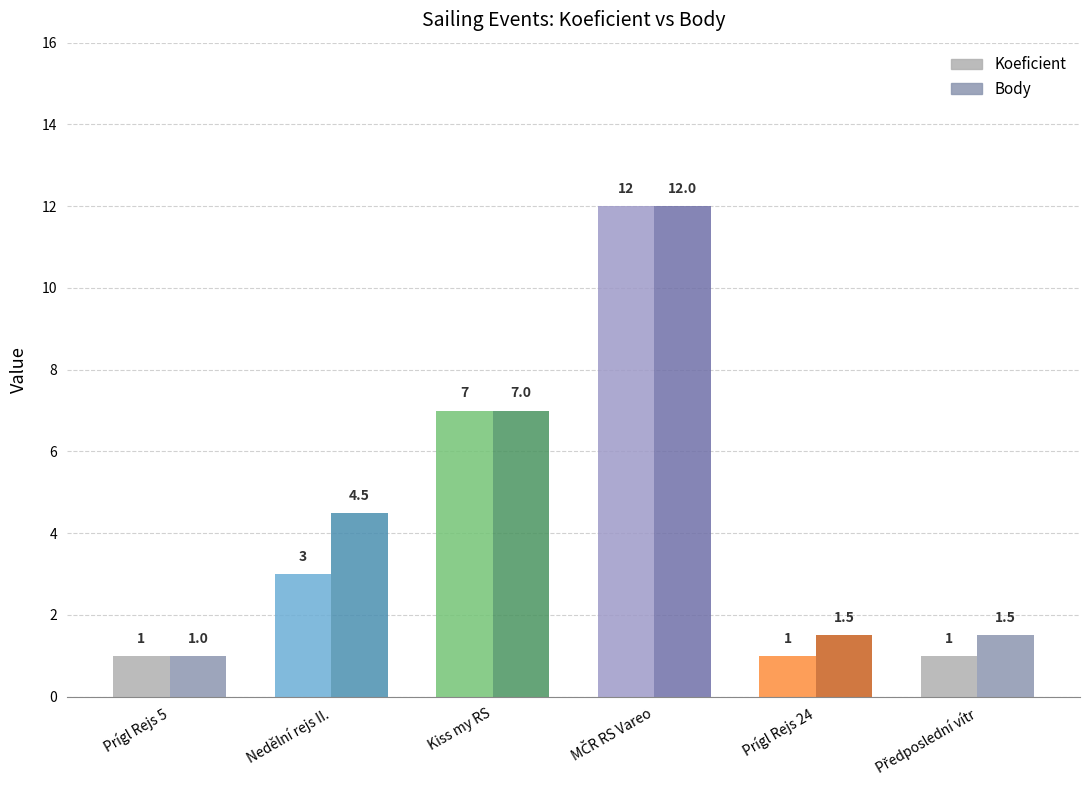

The value of Koeficient at Nedělní rejs II. is 4.1. True or false?

False